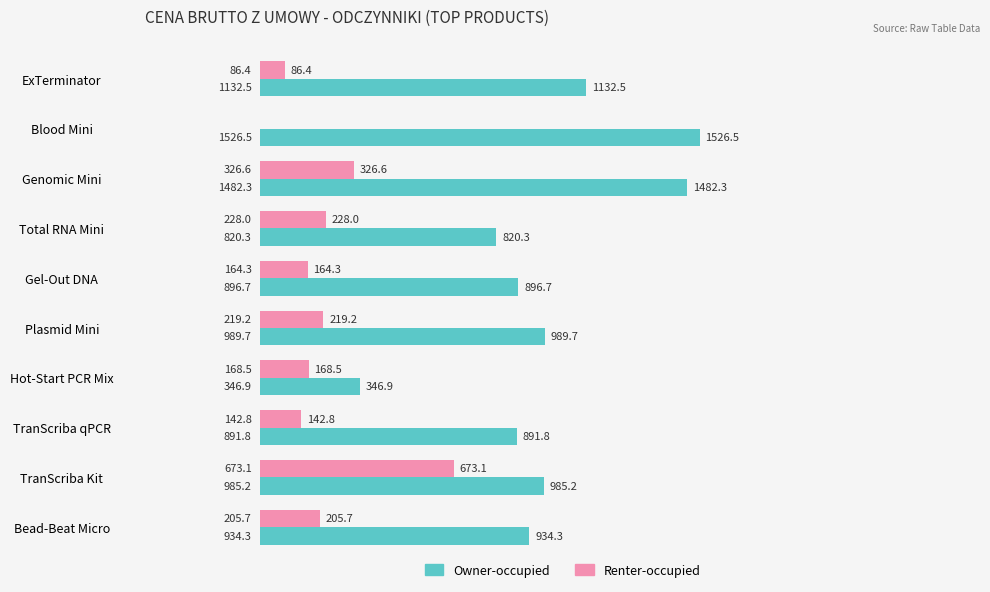

What is the sum of the Owner-occupied values at Total RNA Mini and Hot-Start PCR Mix?

1167.2